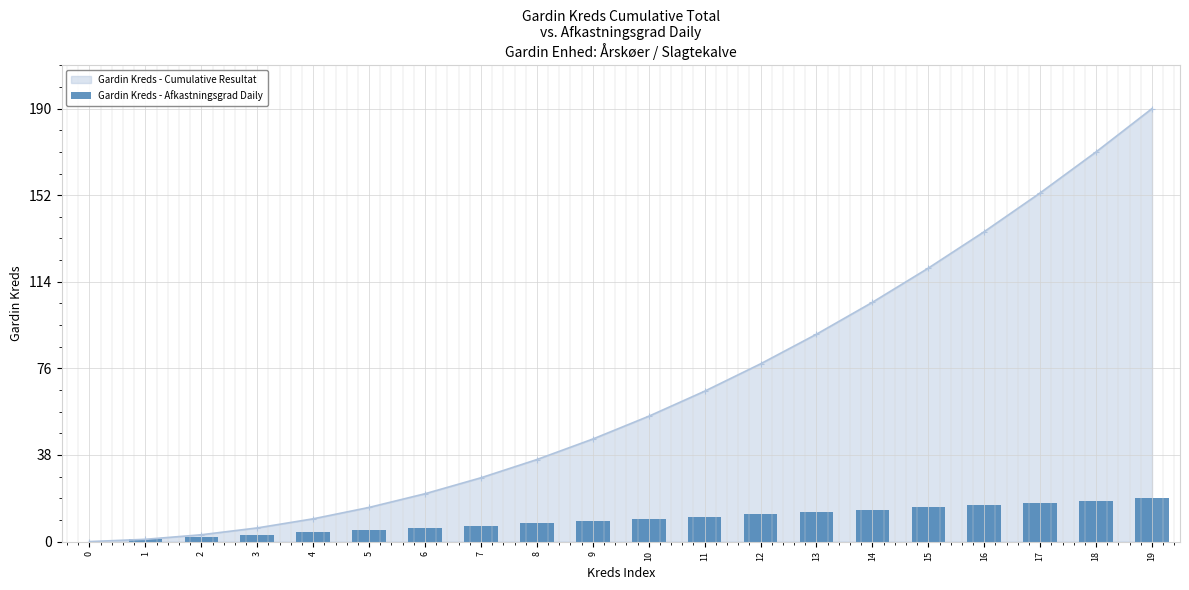

Reading left to right, what are all the values shown in this chart?

0	1	2	3	4	5	6	7	8	9	10	11	12	13	14	15	16	17	18	19